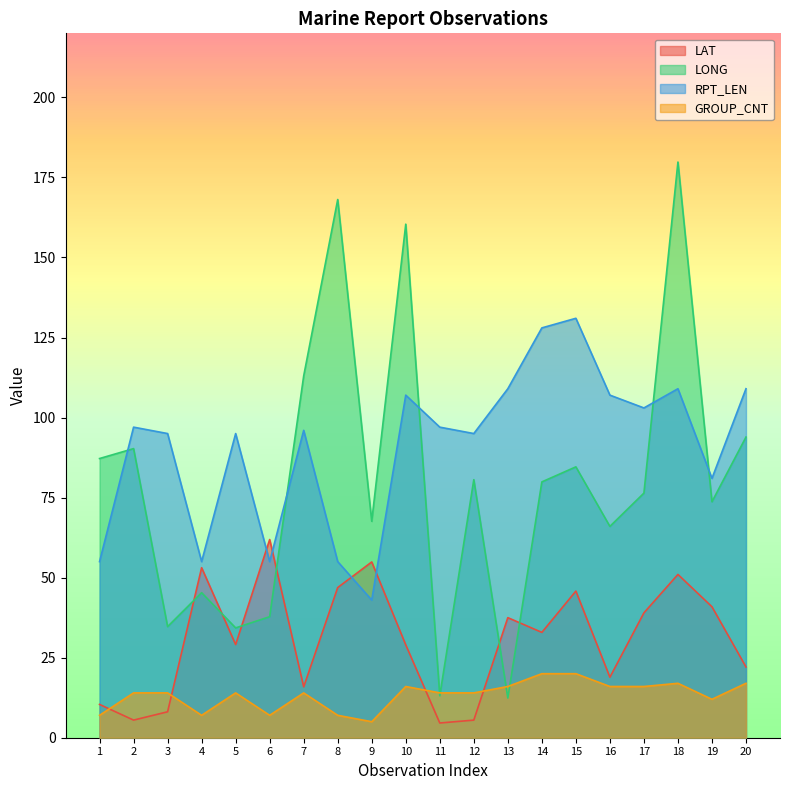

What is the average value of the GROUP_CNT series?

13.3